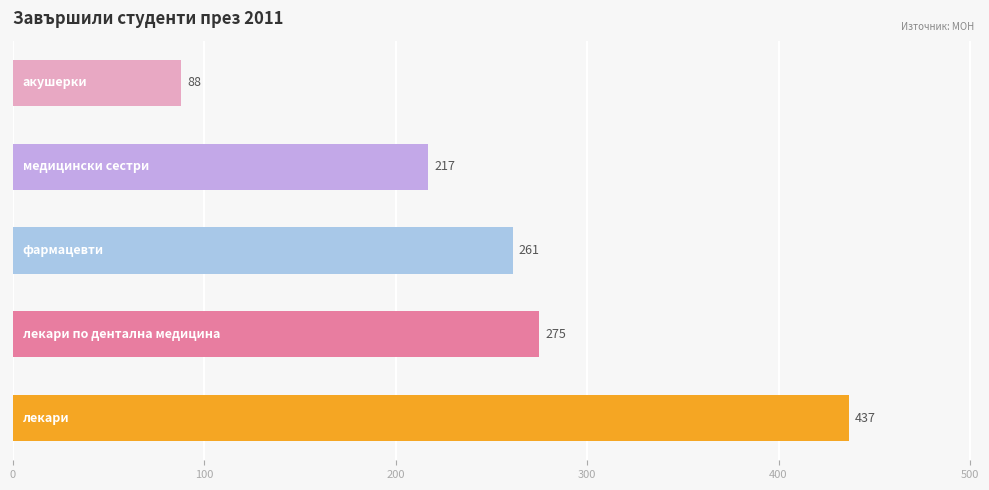

What is the greatest value displayed?

437